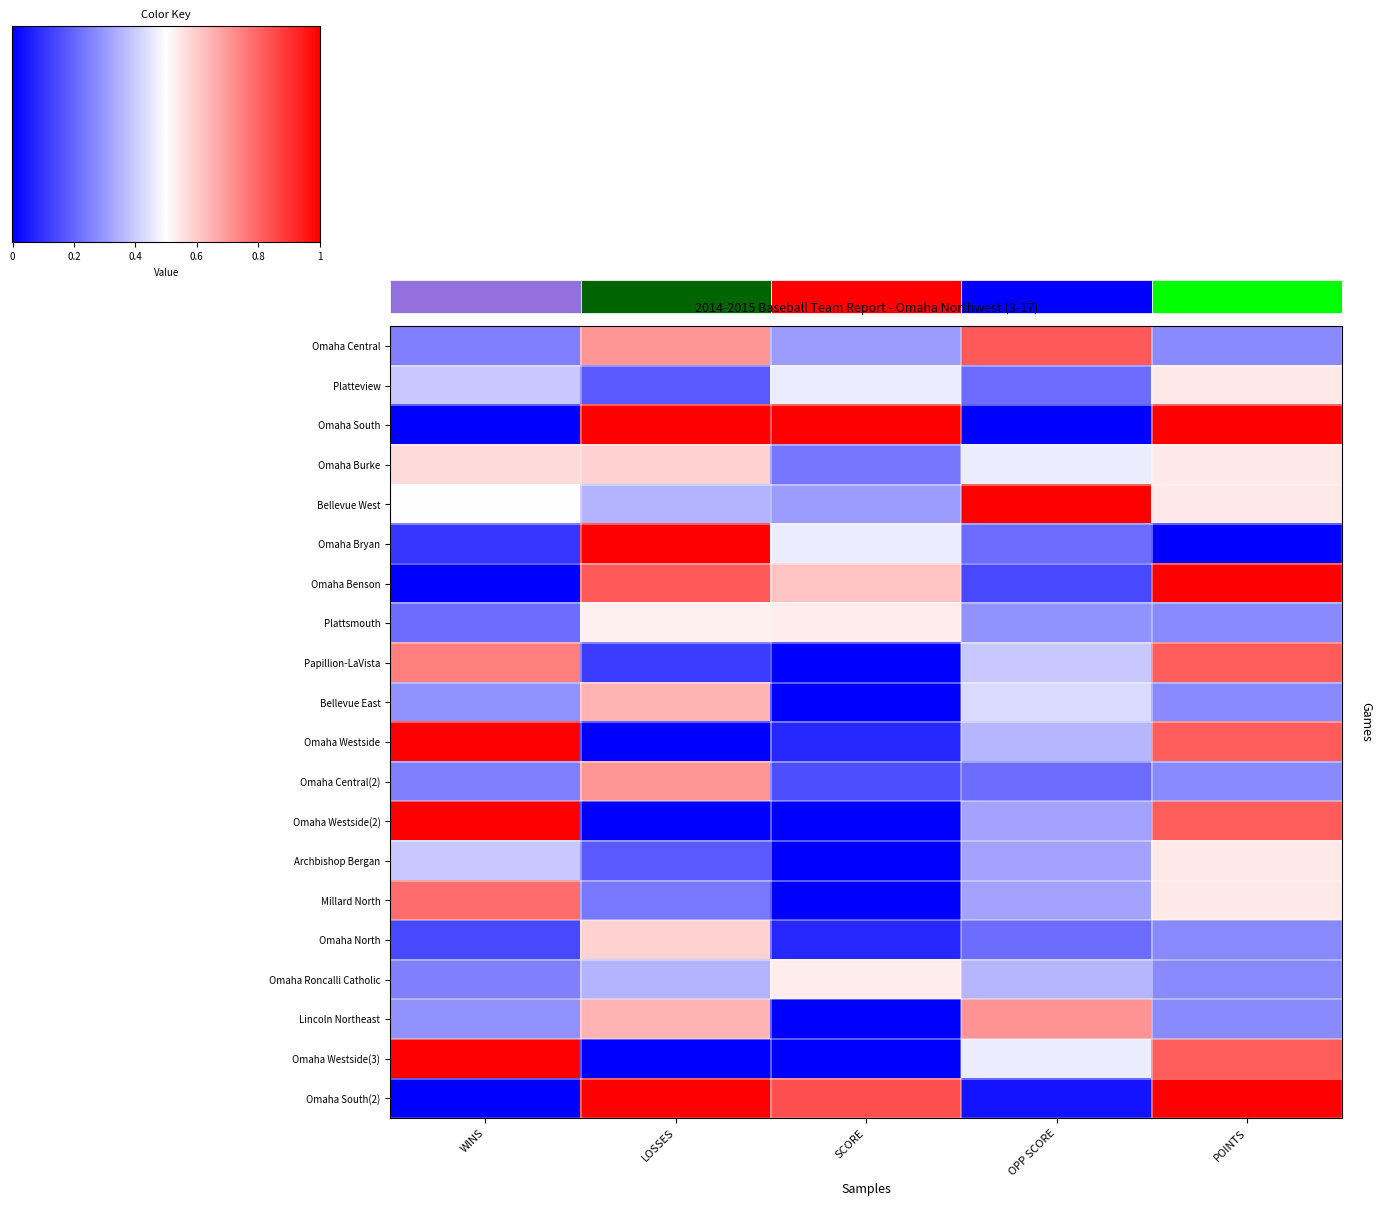

What is the sum of all Platteview values?

1.8